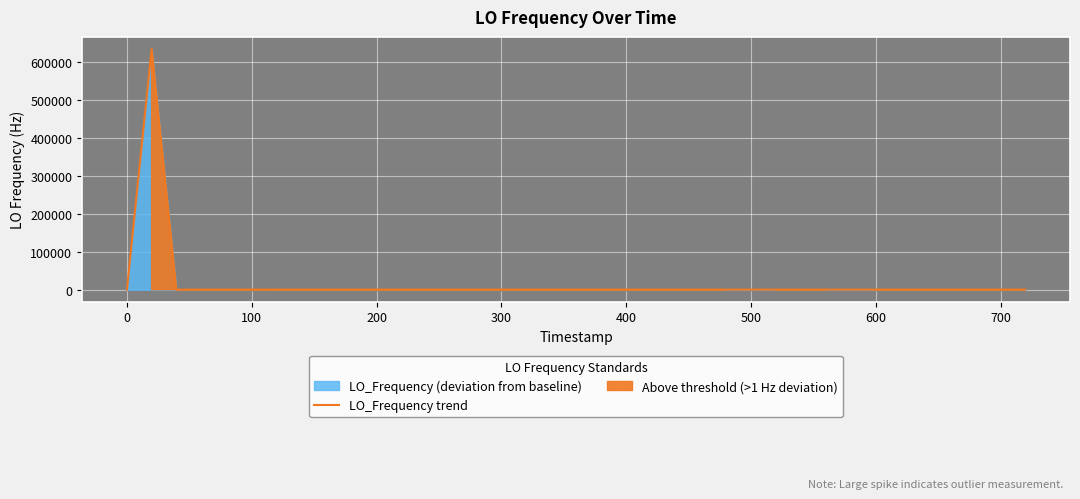

What is the highest value of the LO_Frequency trend series?

635705.9